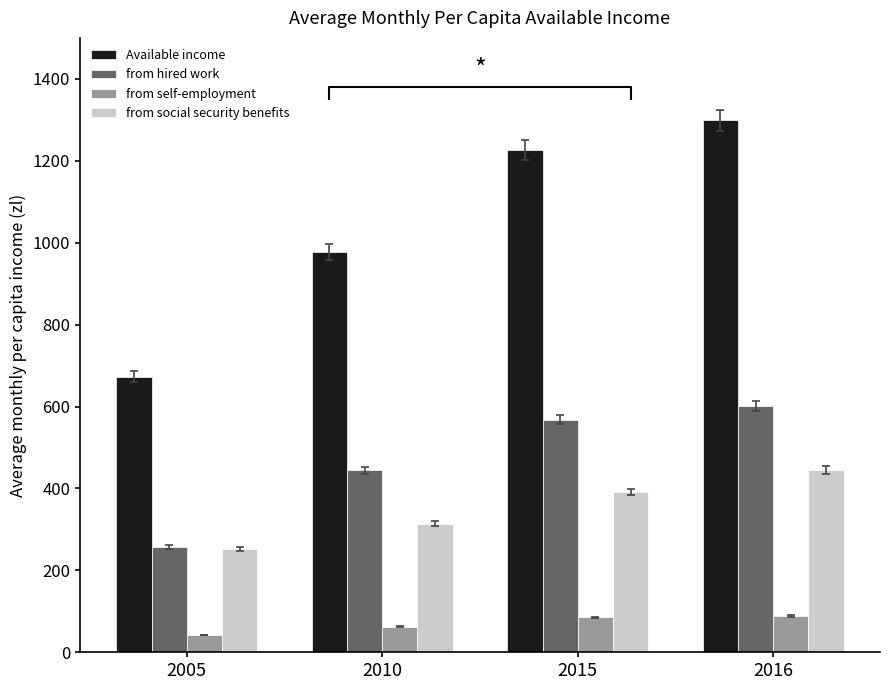

Reading left to right, extract all data points from this chart.

Available income: 2005=672.4	2010=978.1	2015=1226.7	2016=1299.1
from hired work: 2005=257.2	2010=444.2	2015=568.1	2016=601.6
from self-employment: 2005=41.9	2010=62.5	2015=85.2	2016=88.1
from social security benefits: 2005=251.5	2010=314.3	2015=391.6	2016=445.0